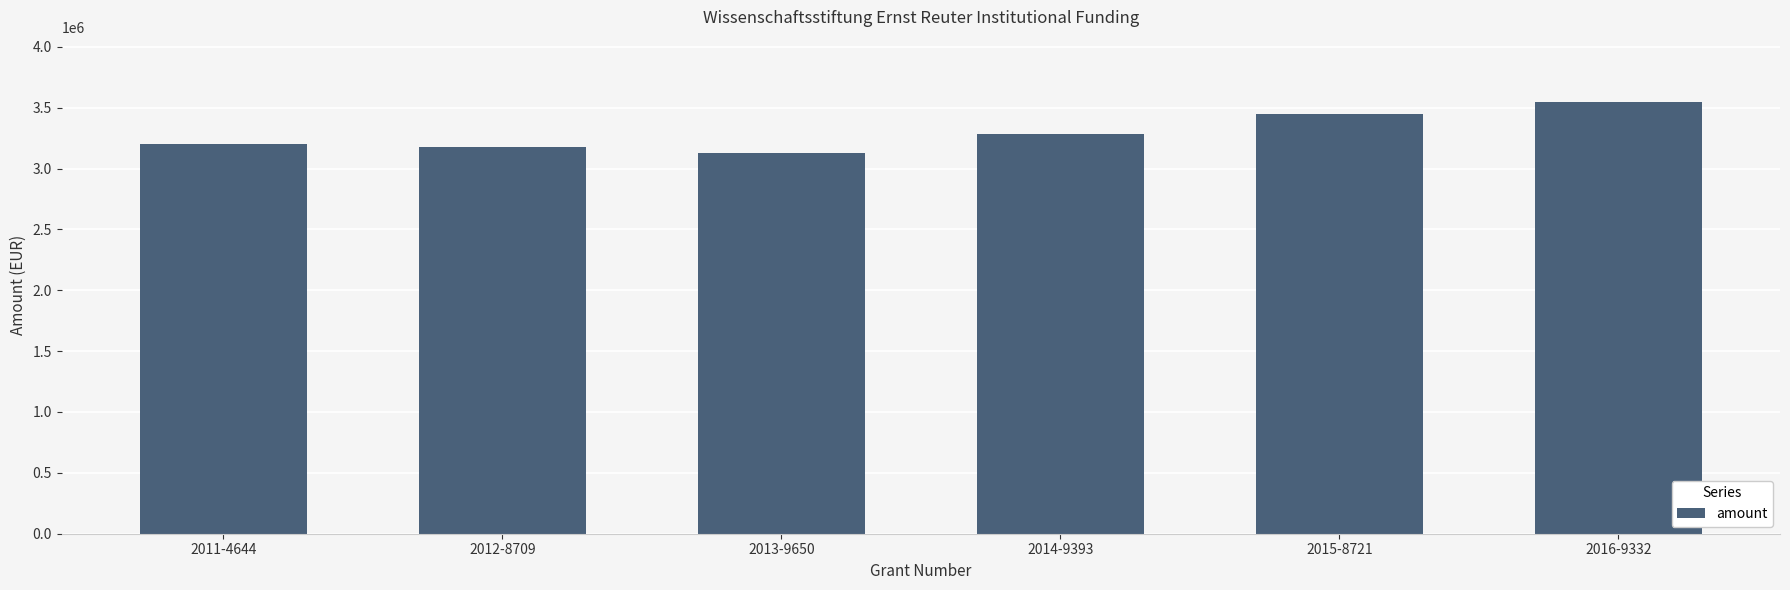

What value does the data have at 2014-9393, to the nearest 10?

3282000